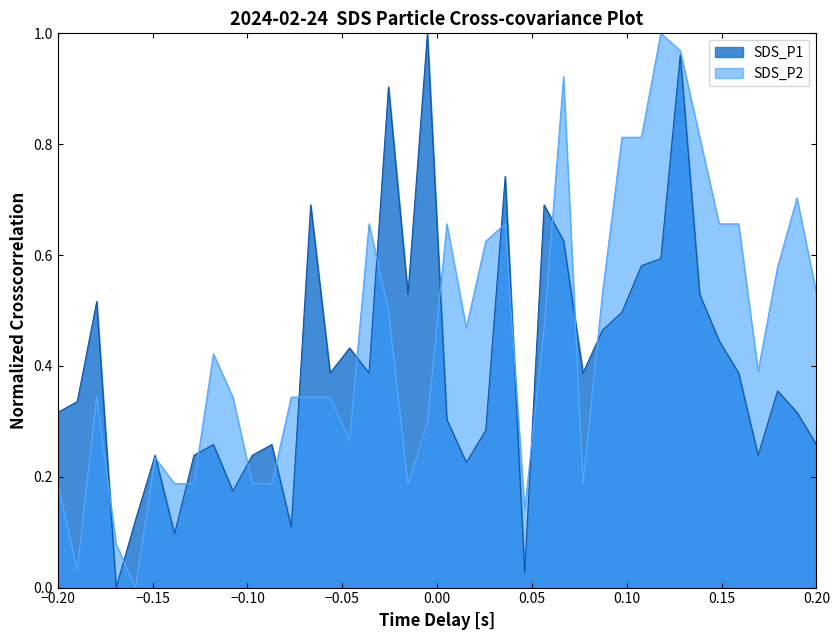

What is the average value of the SDS_P2 series?

0.4